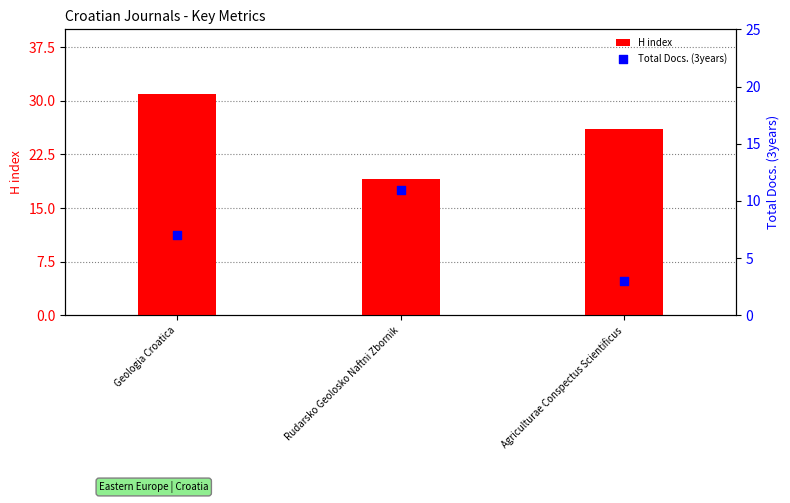

What is the total value across all series at Geologia Croatica?

38